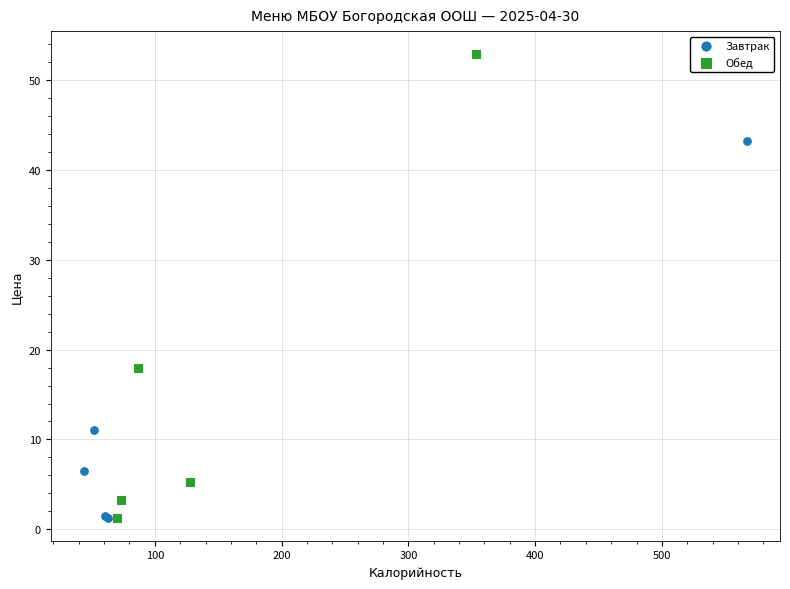

What are all the series names shown in the legend?

Завтрак, Обед